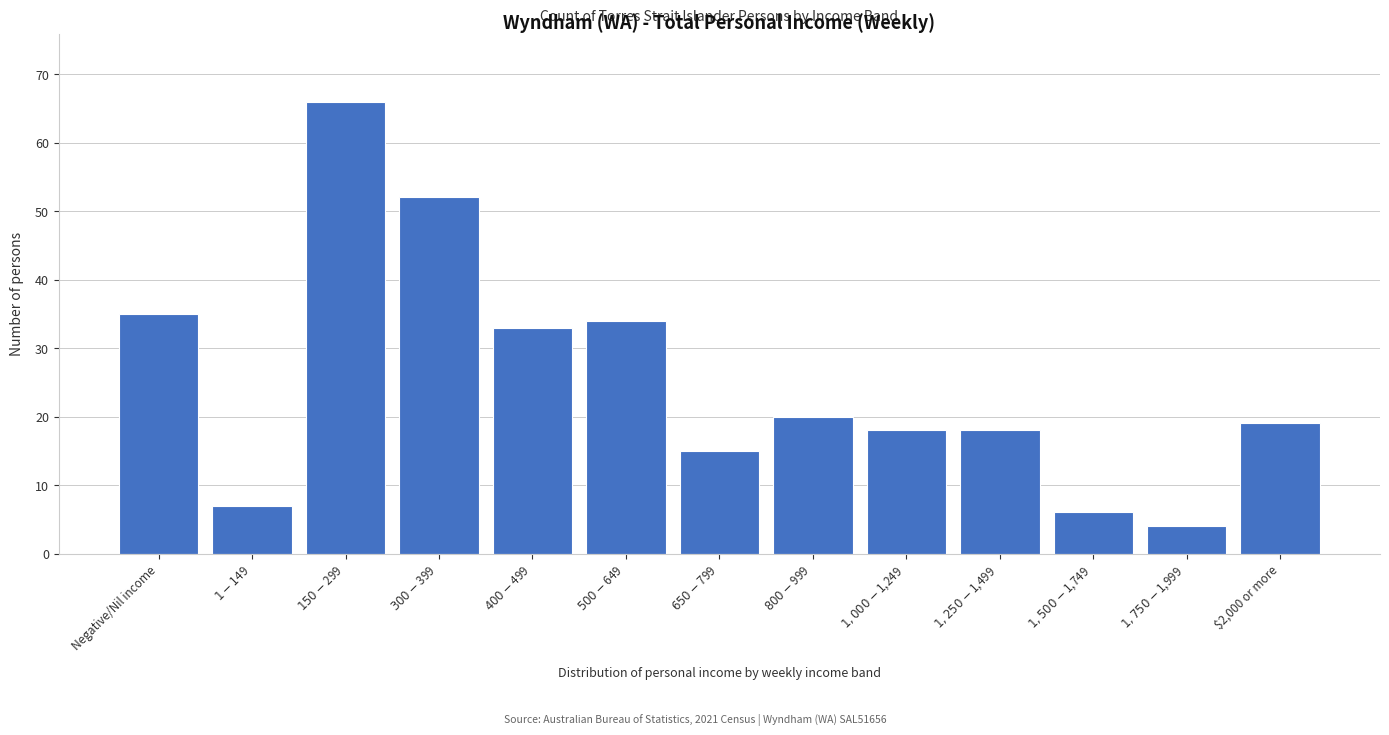

Reading right to left, list all the values displayed in this chart.

19	4	6	18	18	20	15	34	33	52	66	7	35